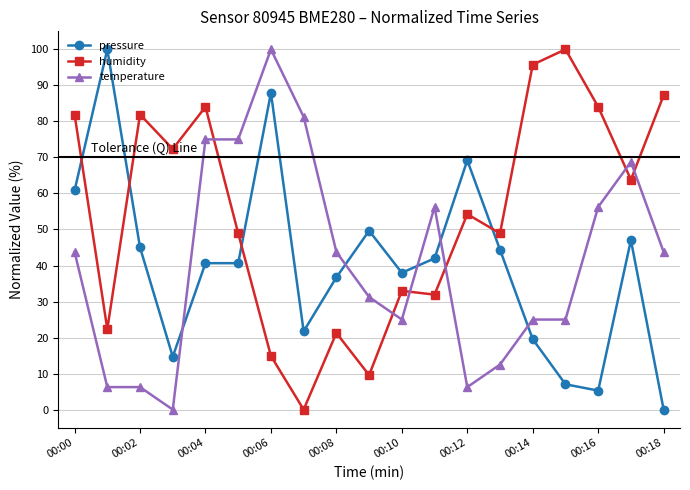

Which series has the largest total across all categories?

humidity